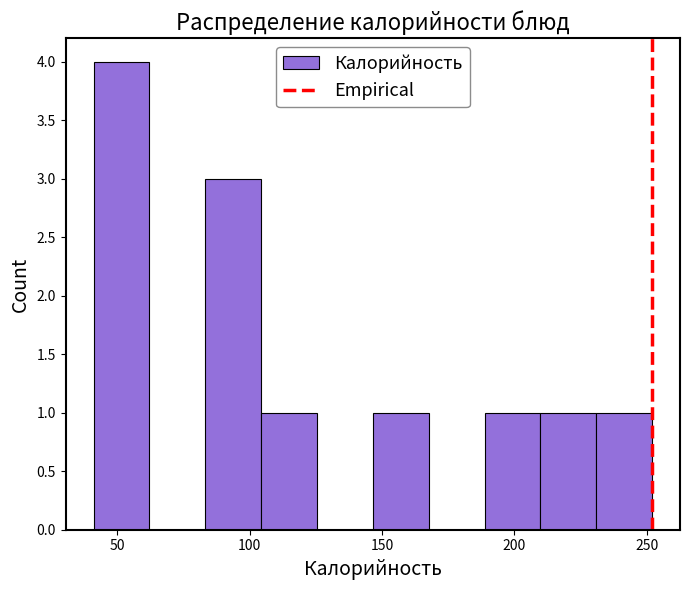

What is the height of the bar covering 230 to 250 on the x-axis? Neither the bar edges nor the heights are printed on the chart, so give them approximately, as read against the axes.

1